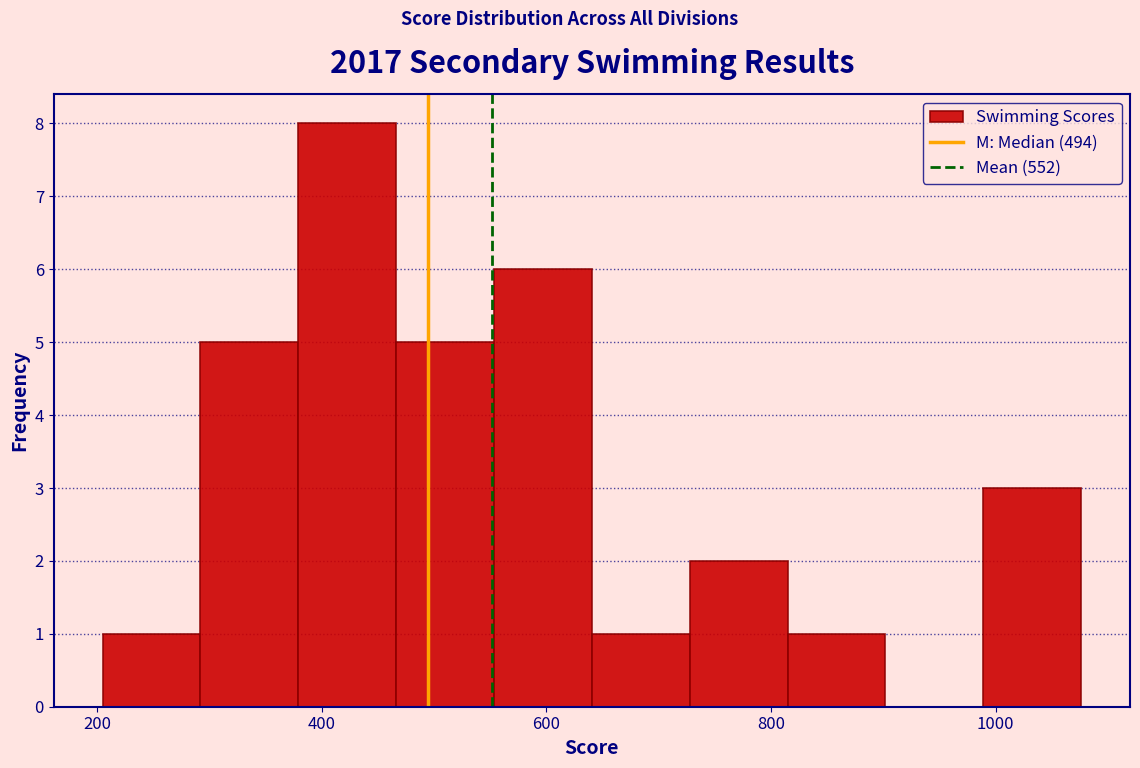

What is the height of the bar covering 820 to 900 on the x-axis? Neither the bar edges nor the heights are printed on the chart, so give them approximately, as read against the axes.

1